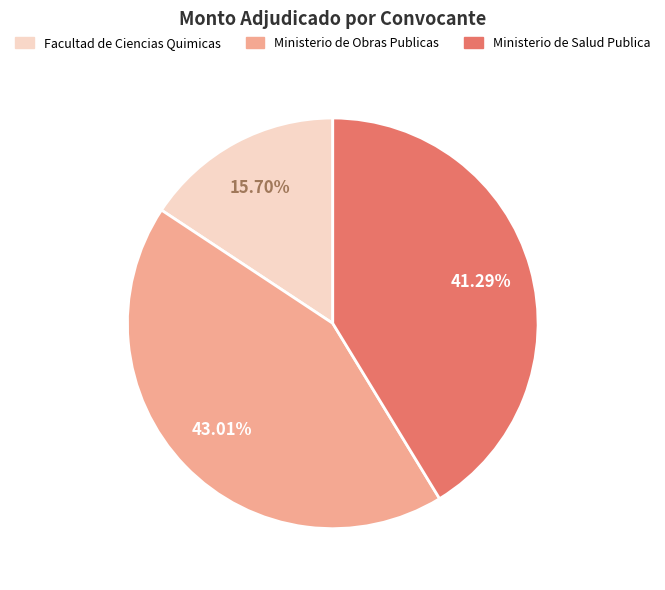

Which category has the biggest portion of the pie?

Ministerio de Obras Publicas